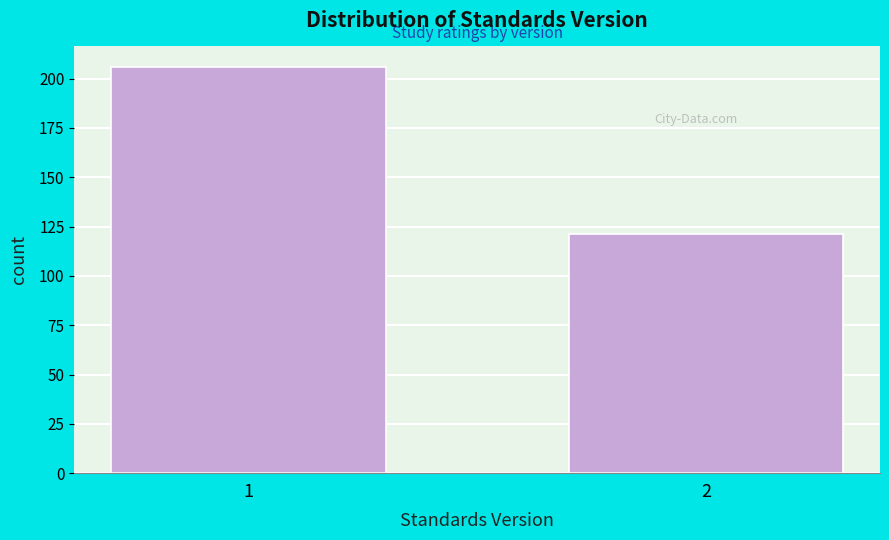

Reading left to right, transcribe all the data shown in this chart.

206	121